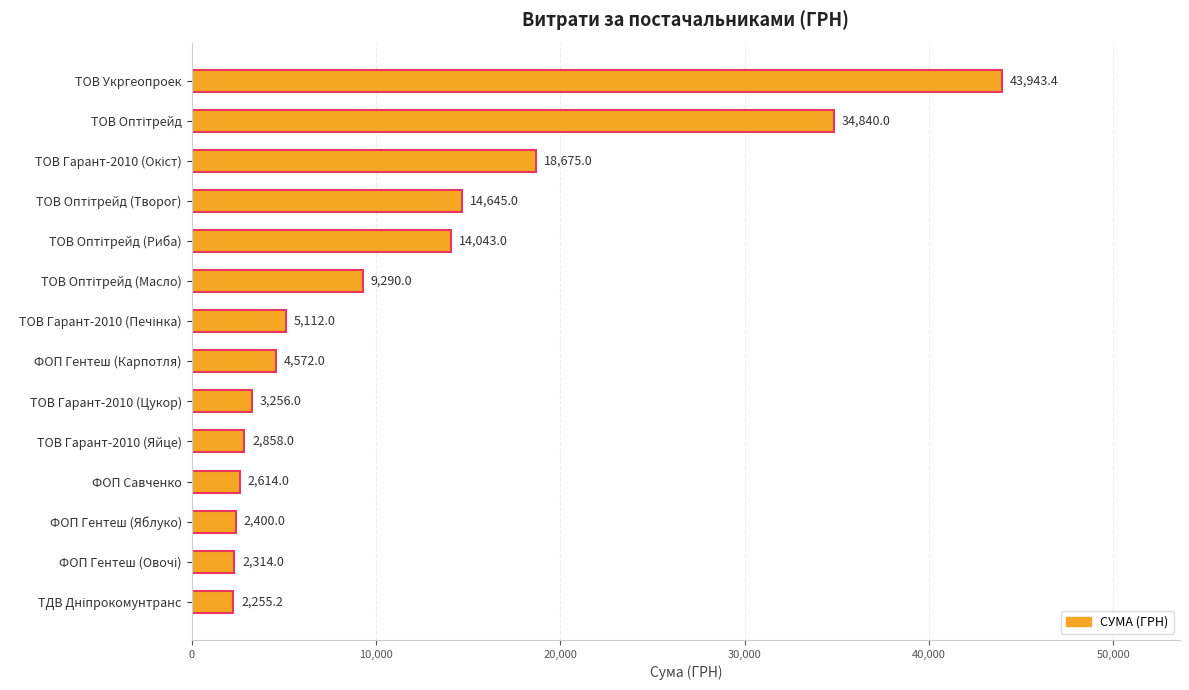

What is the approximate value at ТОВ Гарант-2010 (Яйце)?

2858.0